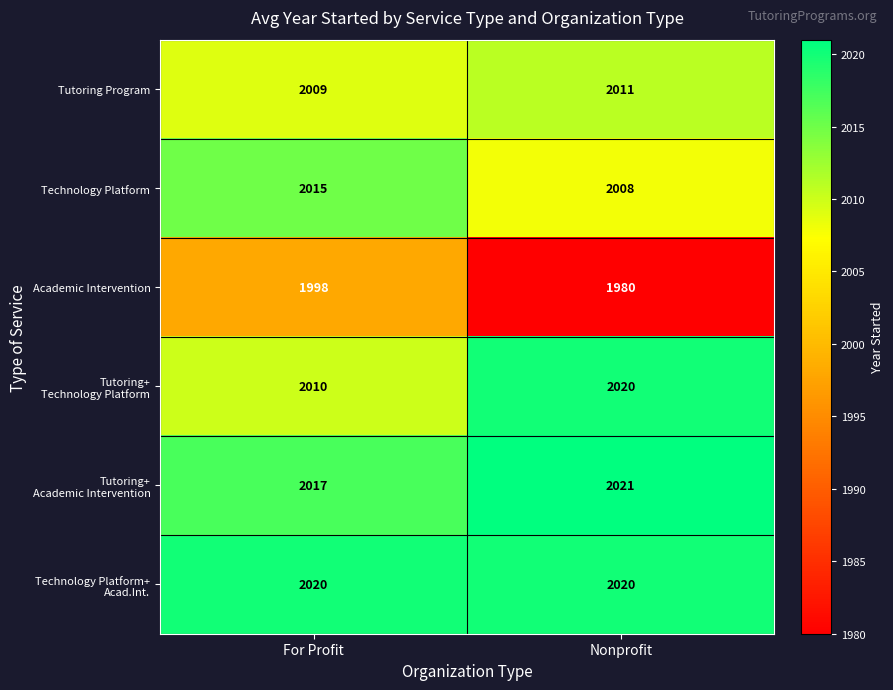

The value of Academic Intervention at Nonprofit is 1980. True or false?

True